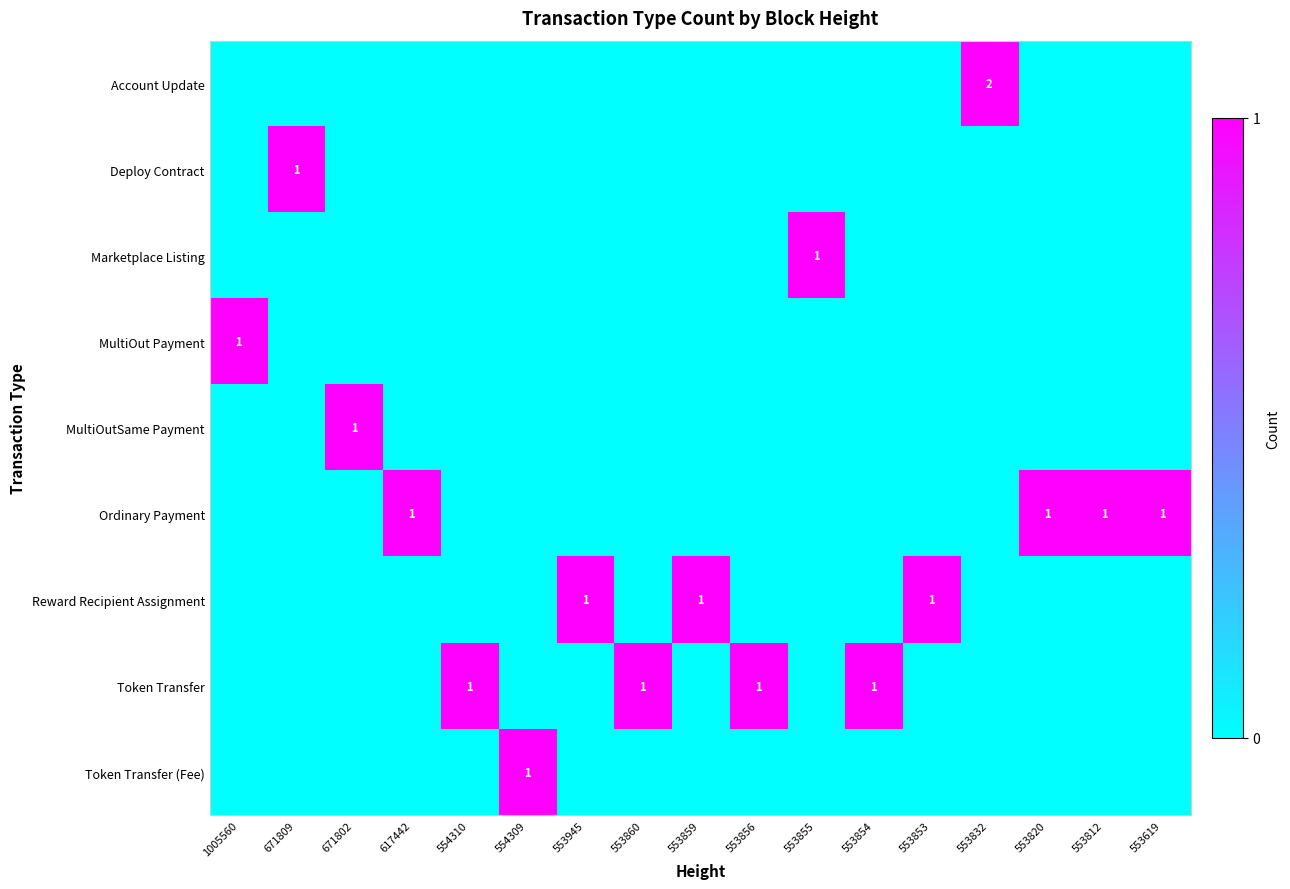

What is the difference between the maximum and minimum values in the MultiOut Payment series?

1